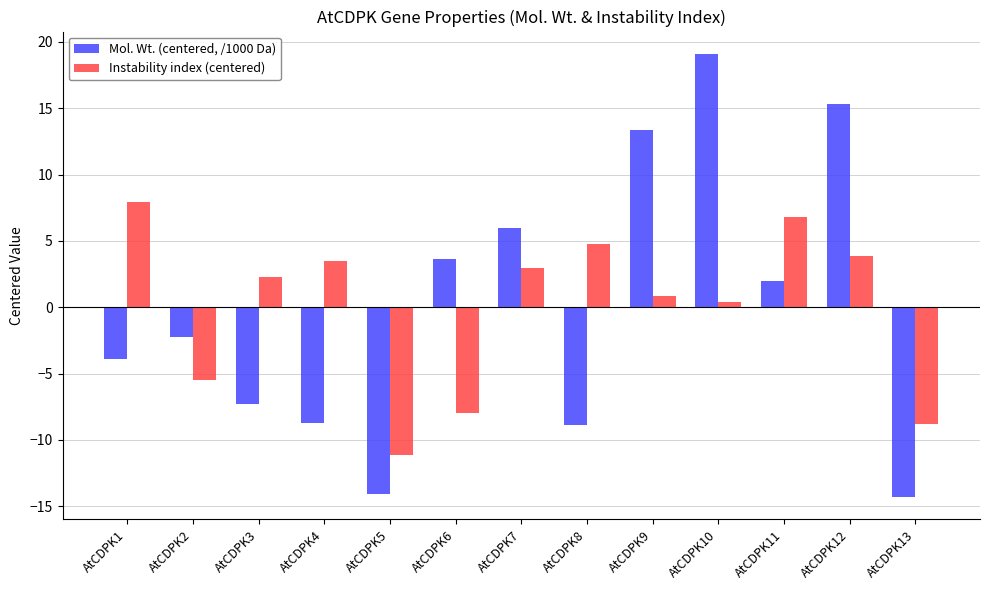

How many values in Mol. Wt. (centered, /1000 Da) are below zero?

7